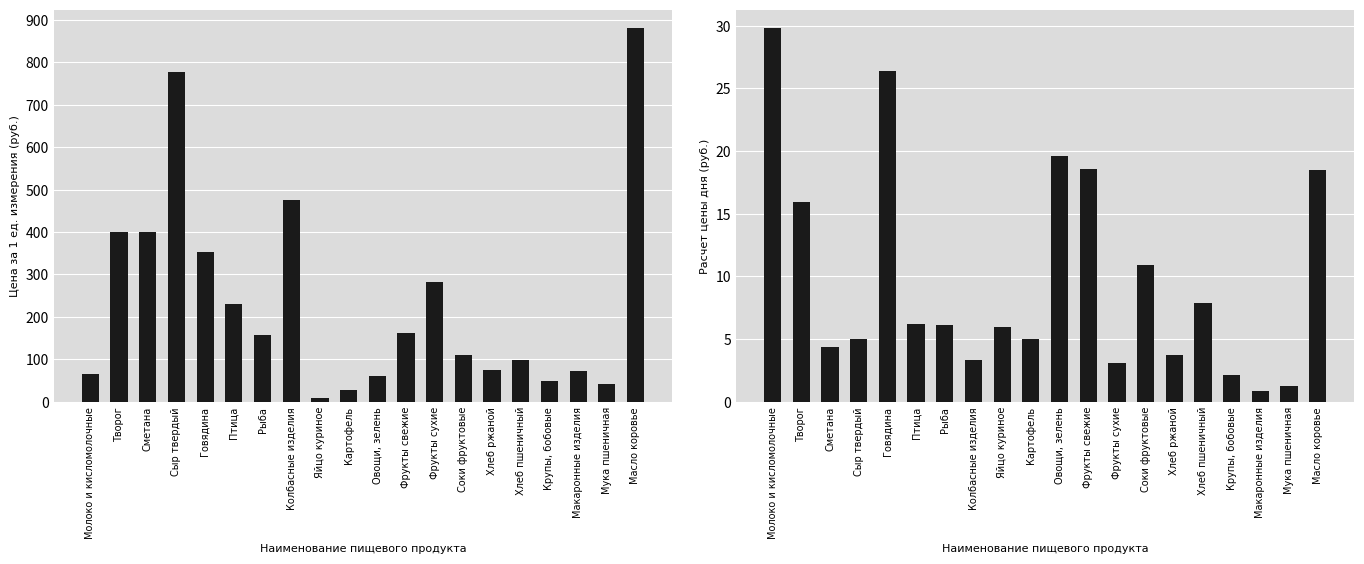

Rank the categories by Расчет цены дня (руб.) value from highest to lowest.

Молоко и кисломолочные, Говядина, Овощи, зелень, Фрукты свежие, Масло коровье, Творог, Соки фруктовые, Хлеб пшеничный, Птица, Рыба, Яйцо куриное, Картофель, Сыр твердый, Сметана, Хлеб ржаной, Колбасные изделия, Фрукты сухие, Крупы, бобовые, Мука пшеничная, Макаронные изделия